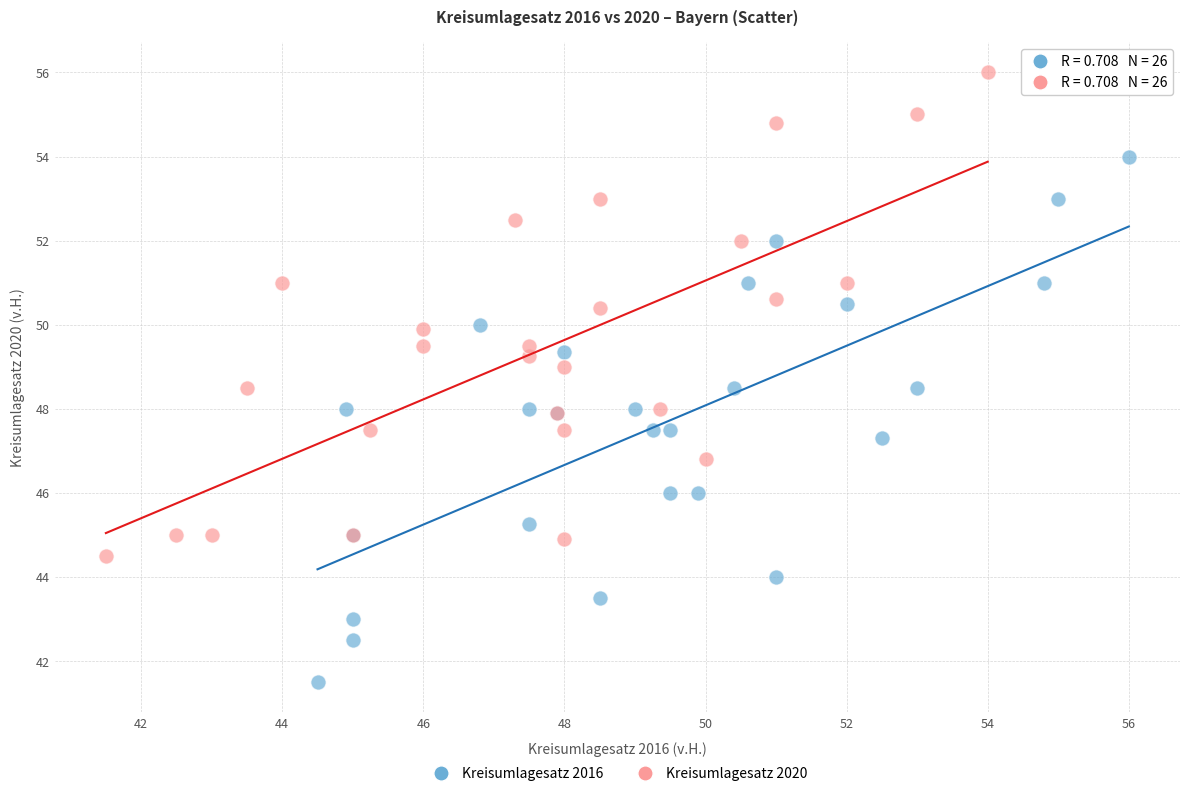

Which series has the largest Y range (max minus min)?

Kreisumlagesatz 2016